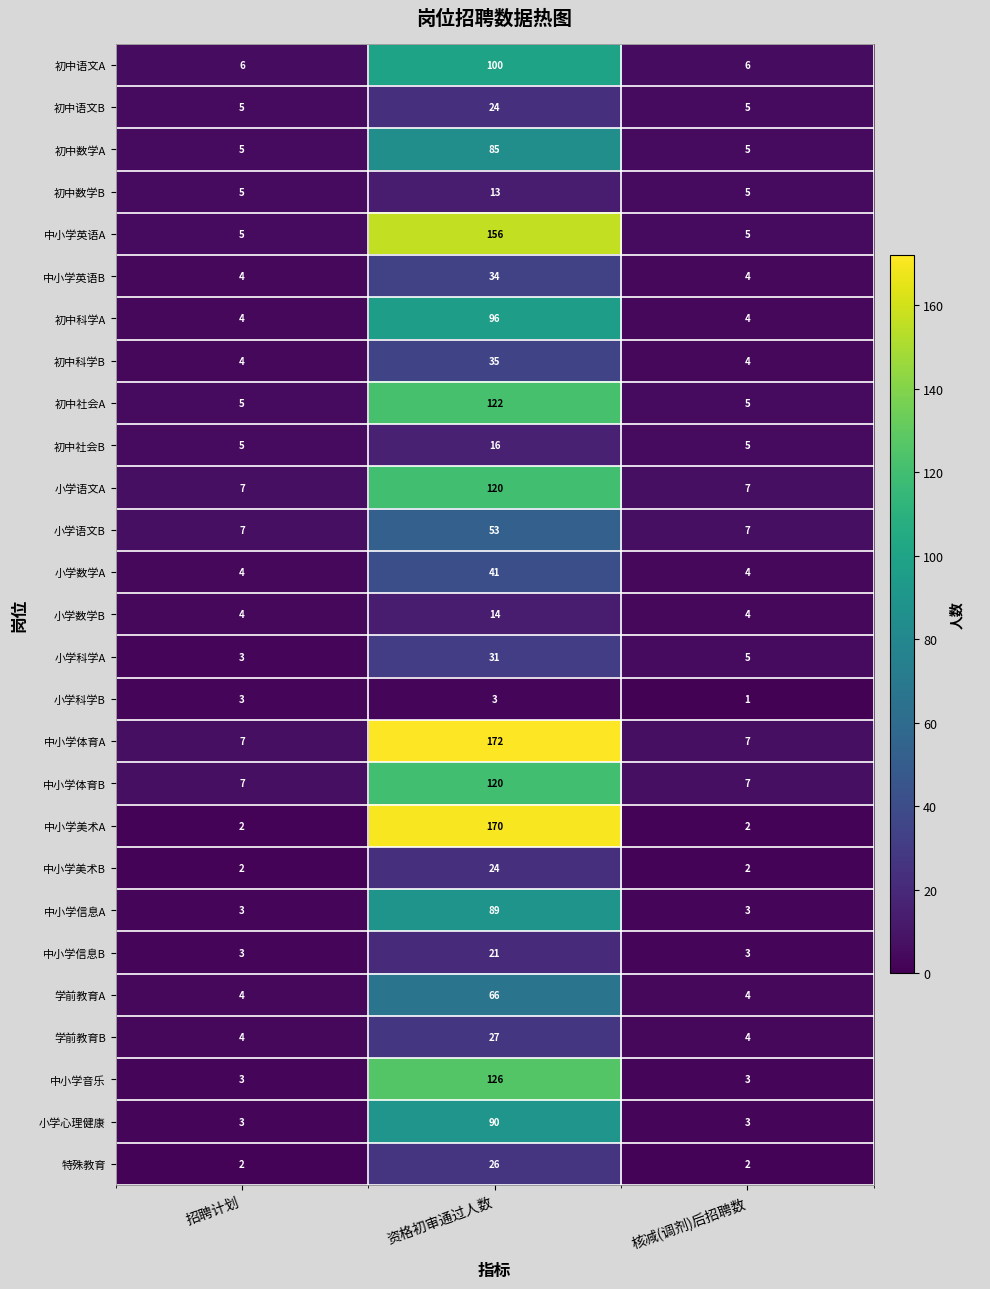

What is the difference between the maximum and minimum values in the 学前教育B series?

23